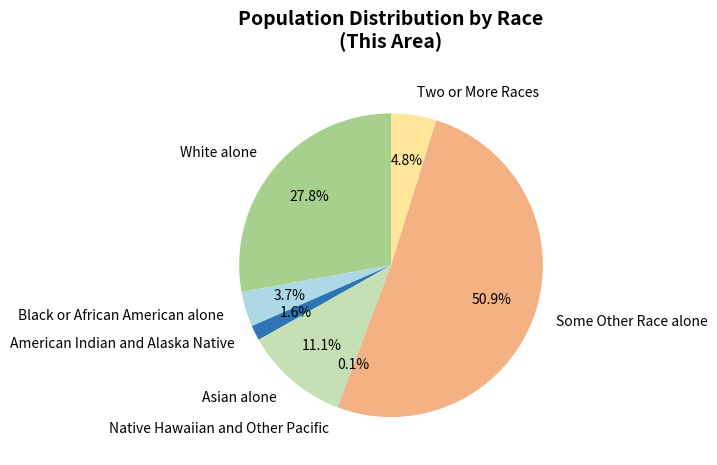

To the nearest percent, what is the average slice percentage?

14%